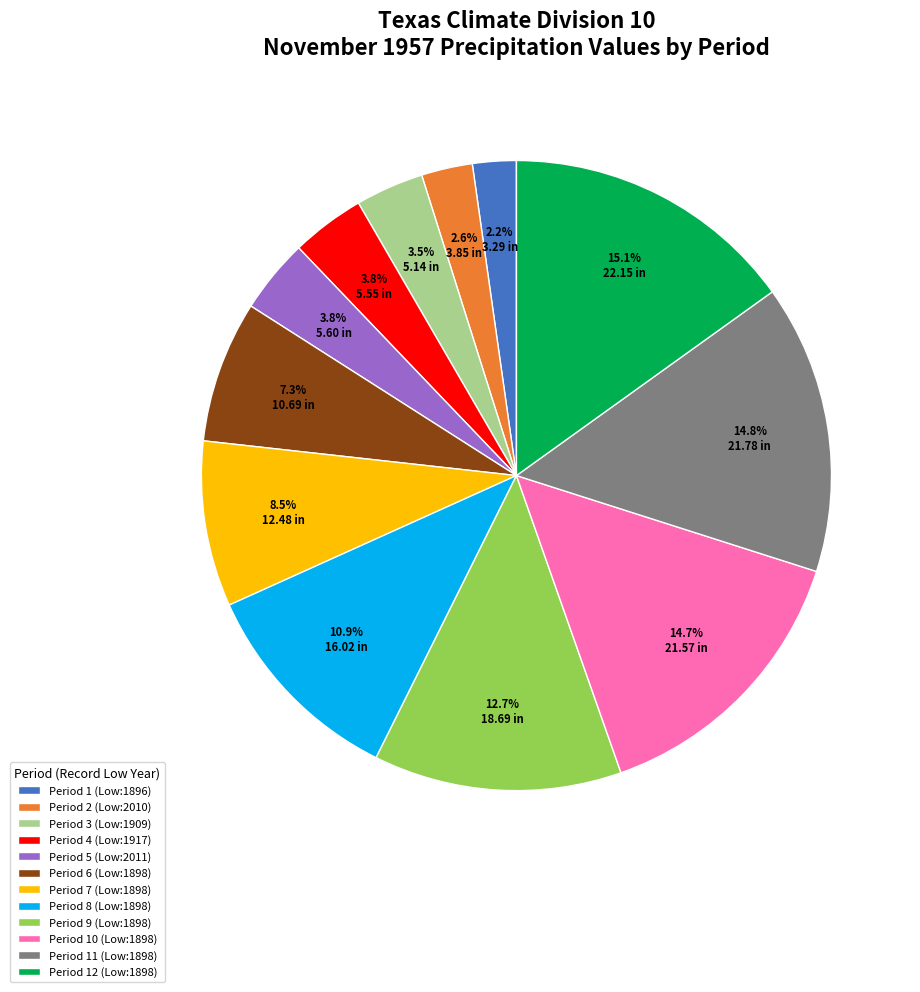

Approximately how many times larger is the value at Period 6 (Low:1898) compared to Period 5 (Low:2011)?

1.9